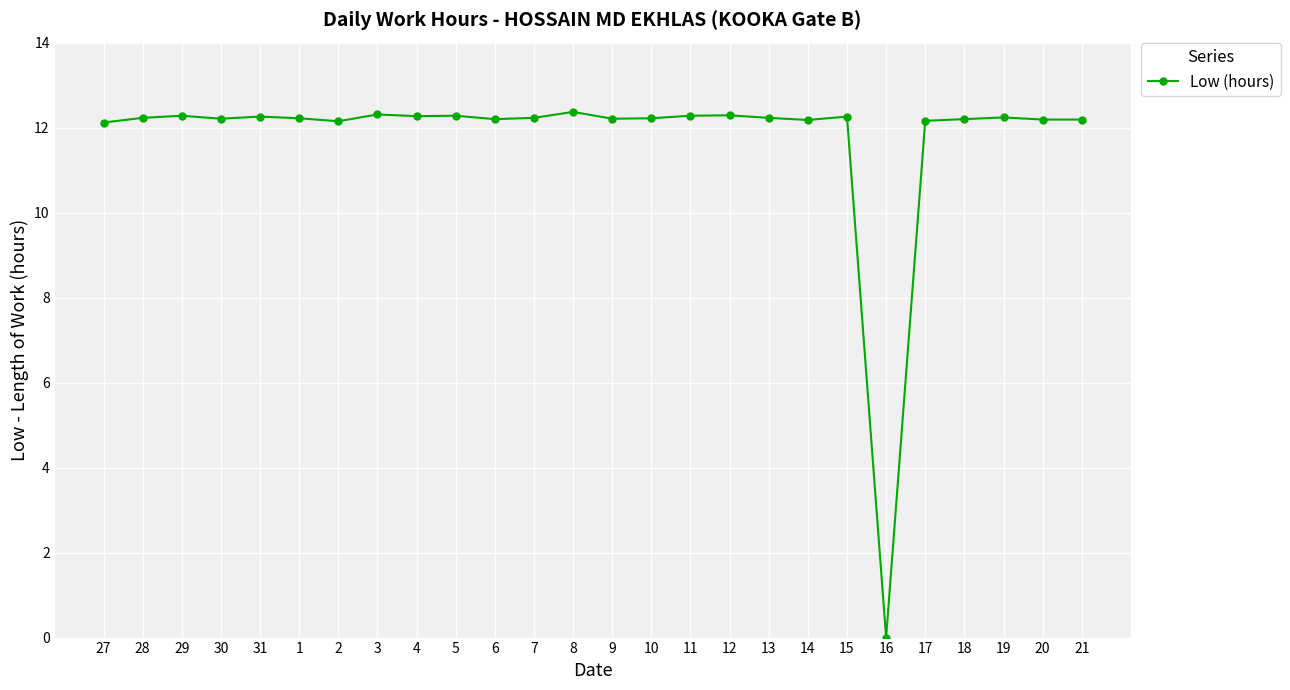

What value does the data have at 12?

12.3